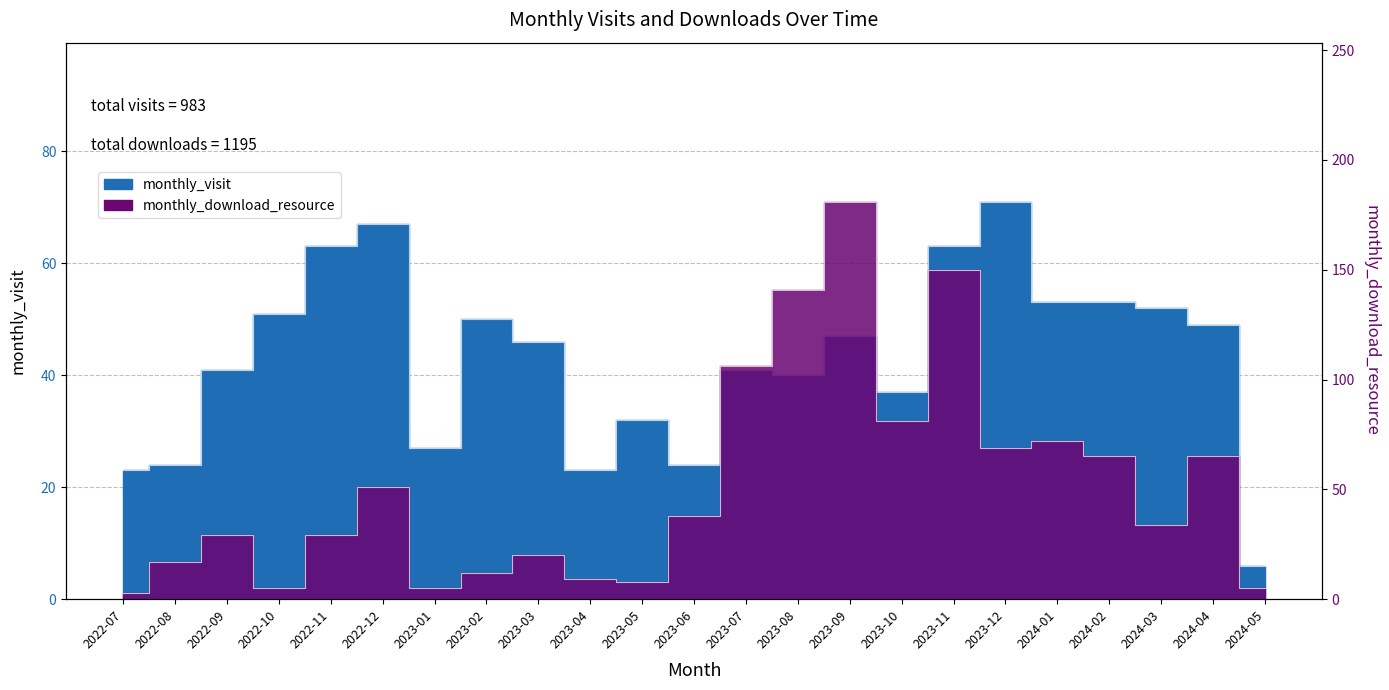

What is the maximum value for monthly_download_resource?

181